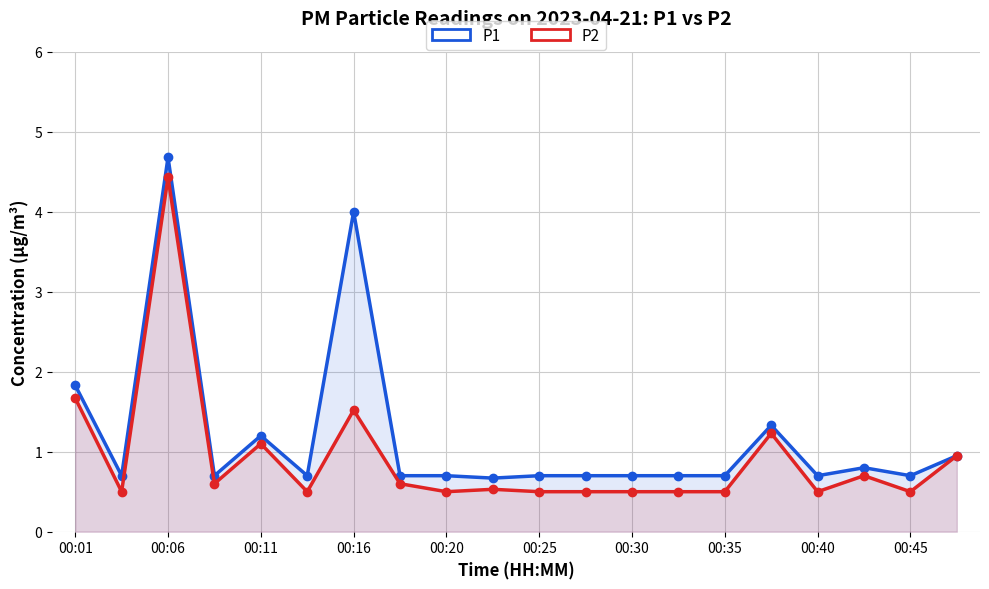

List the series in order of their peak value, highest first.

P1, P2